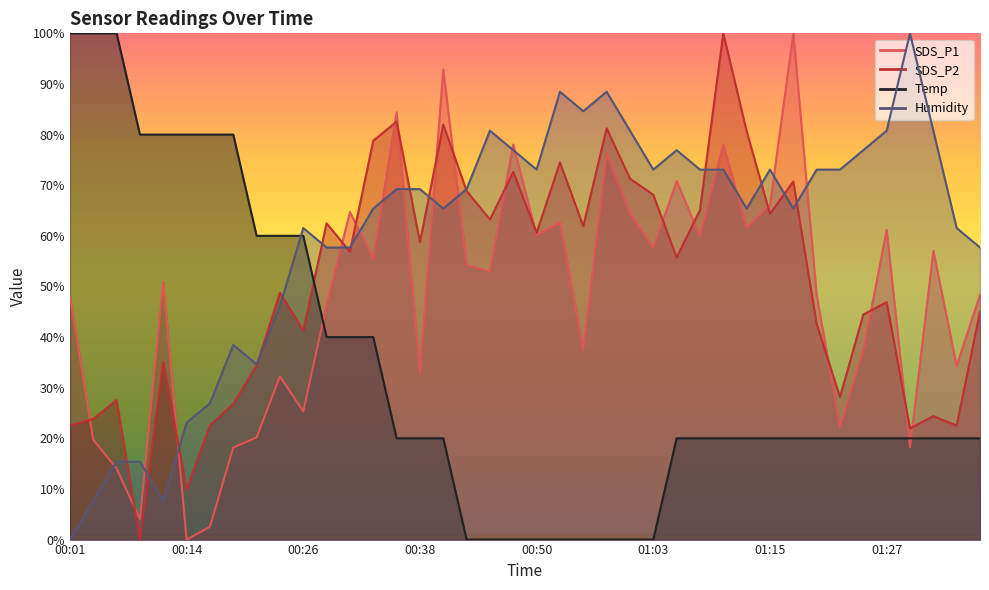

What is the approximate value of Temp at 01:05?

20.0